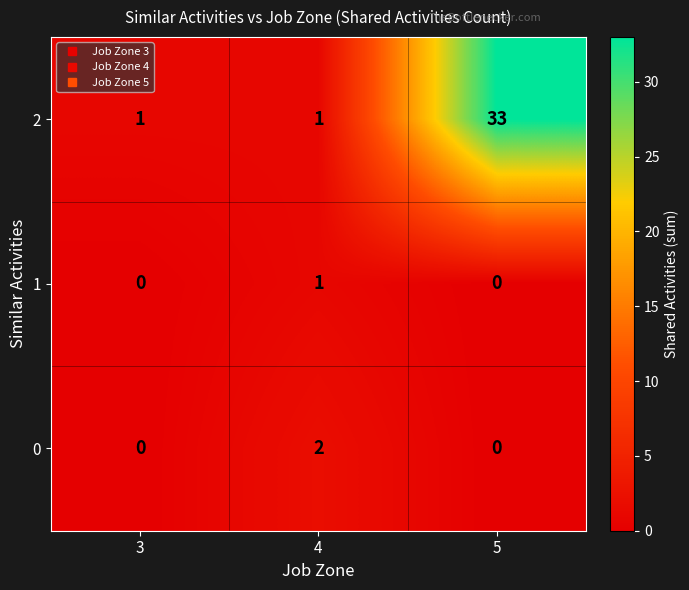

How many values in 1 are above zero?

1